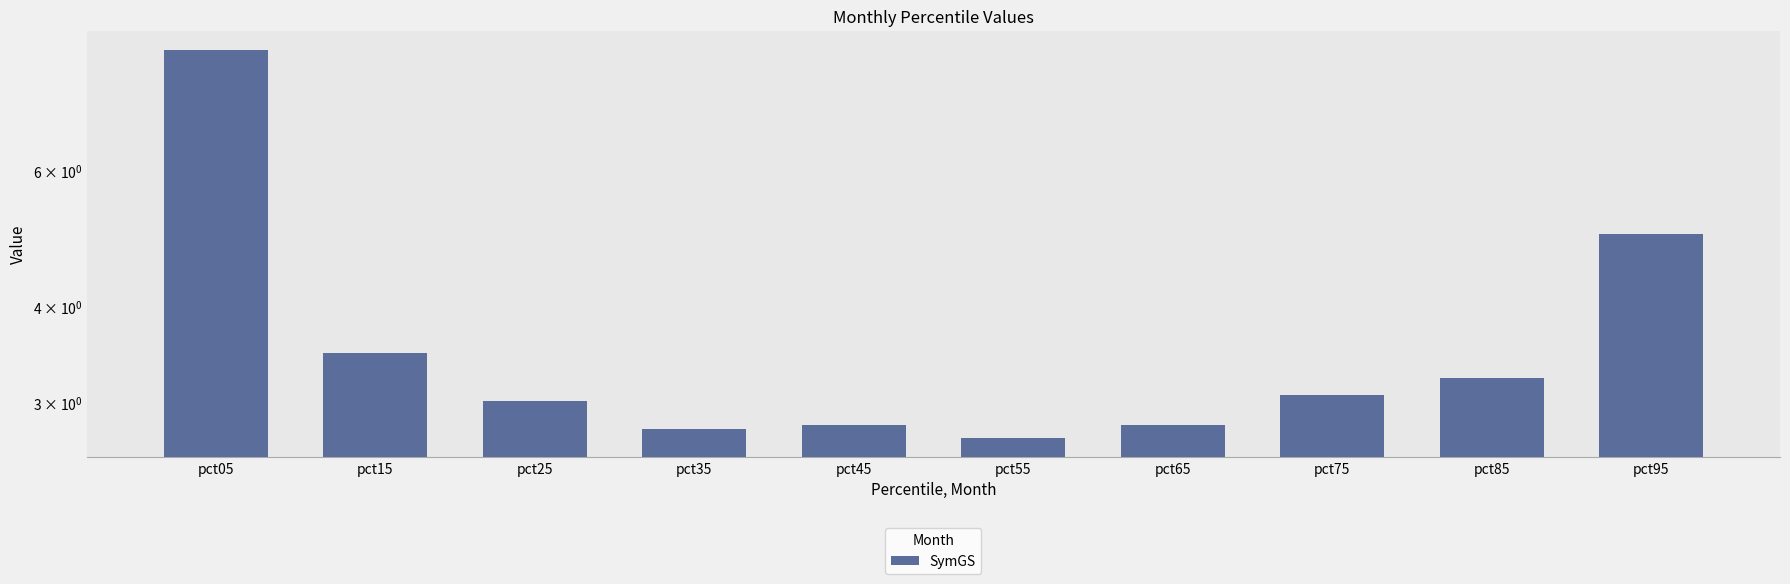

What is the sum of the values at pct45 and pct35?

5.6